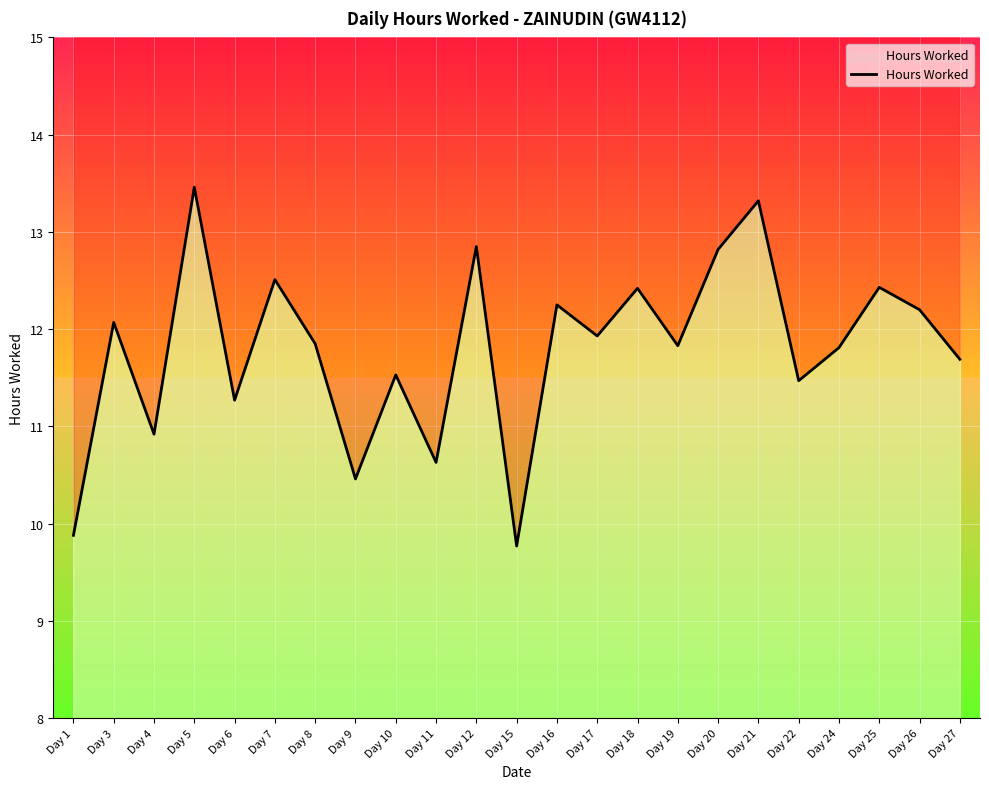

What is the ratio of the value at Day 6 to the value at Day 3?

0.9